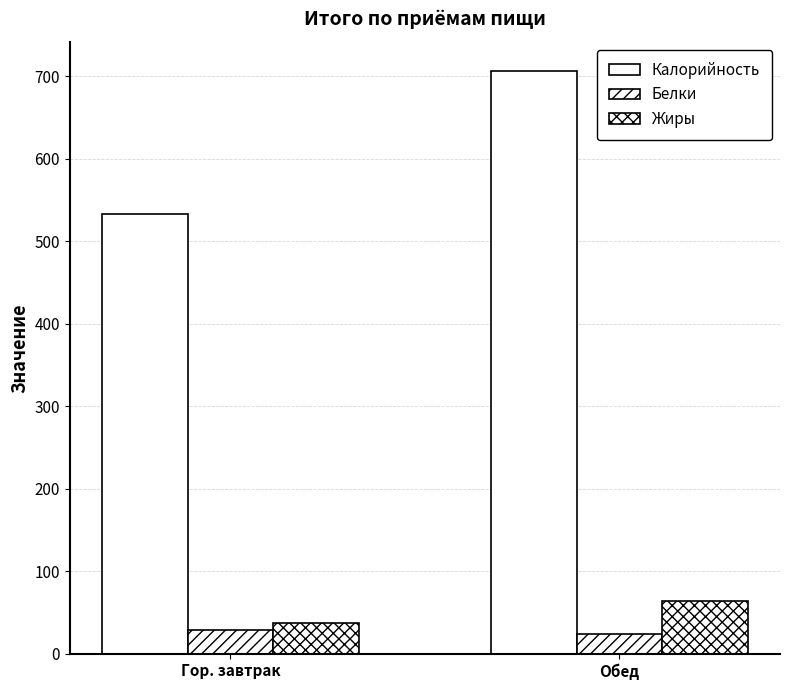

How many bars are there in total?

6